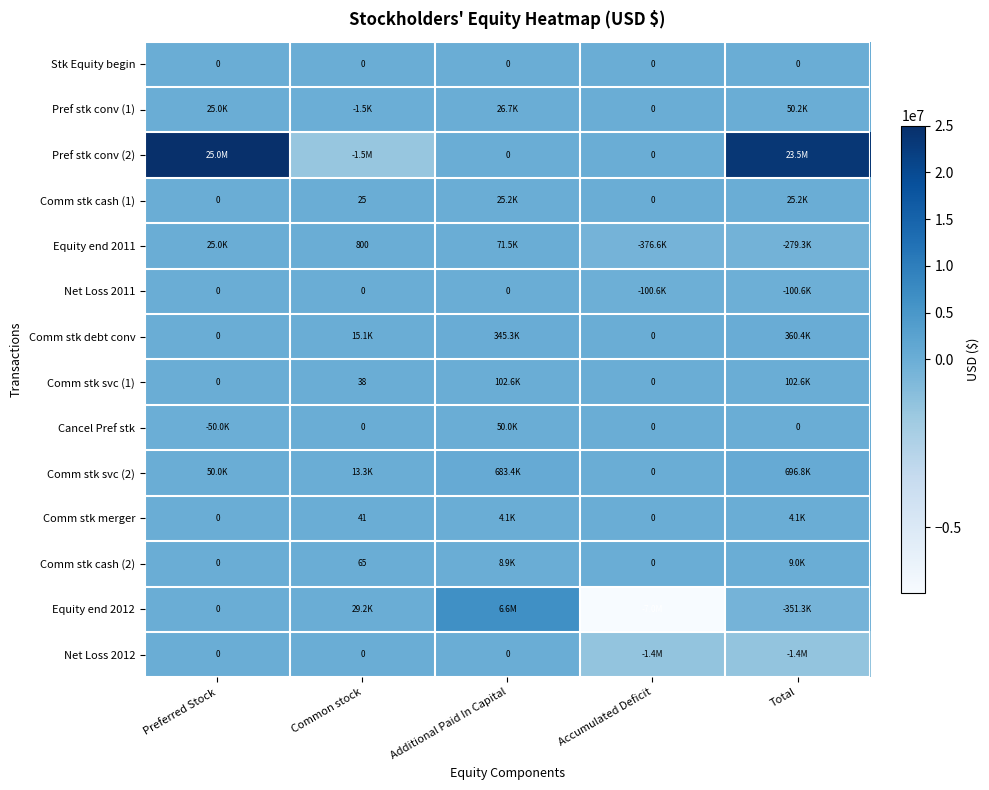

The Equity end 2012 series shows -2382549 at Accumulated Deficit. True or false?

False